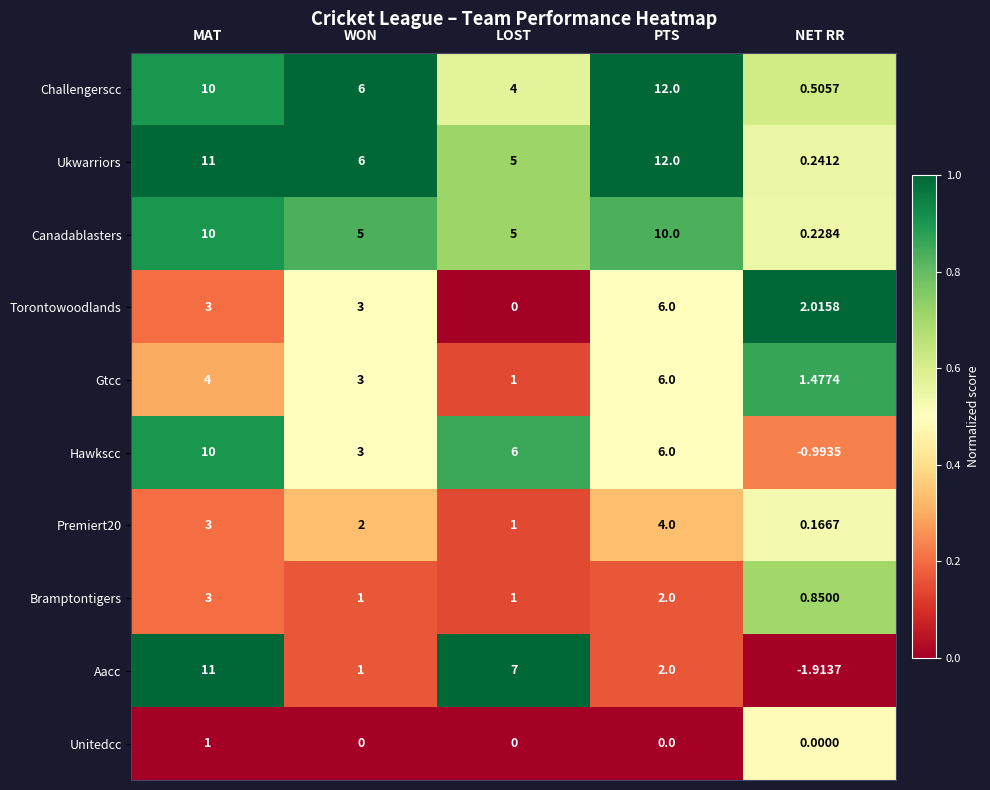

Rank the categories by Gtcc value from lowest to highest.

LOST, NET RR, WON, MAT, PTS